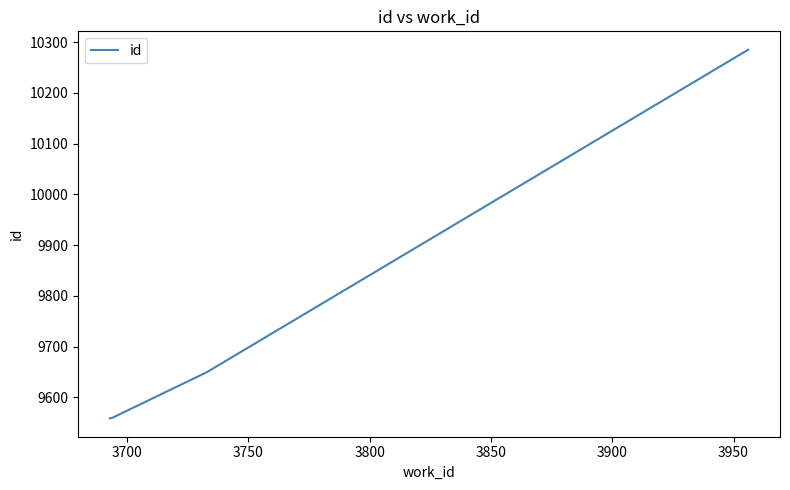

What is the maximum value shown in the chart?

10285